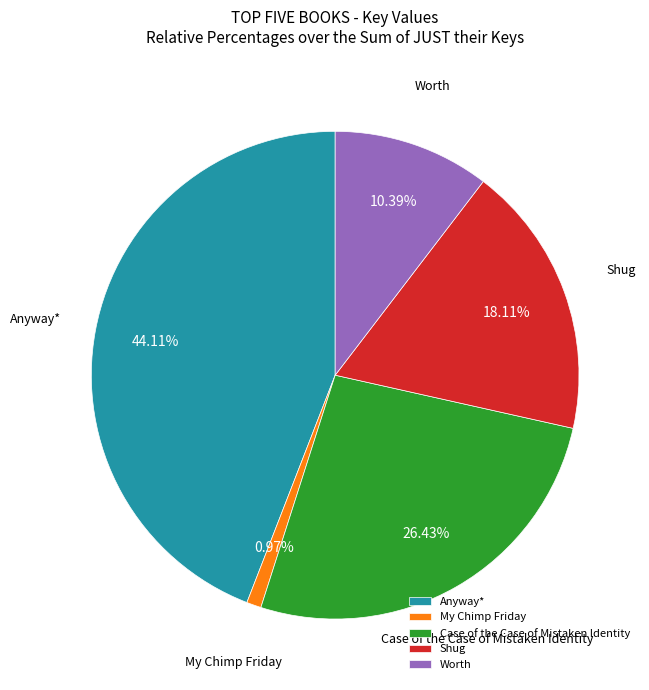

How many segments does this pie chart have?

5